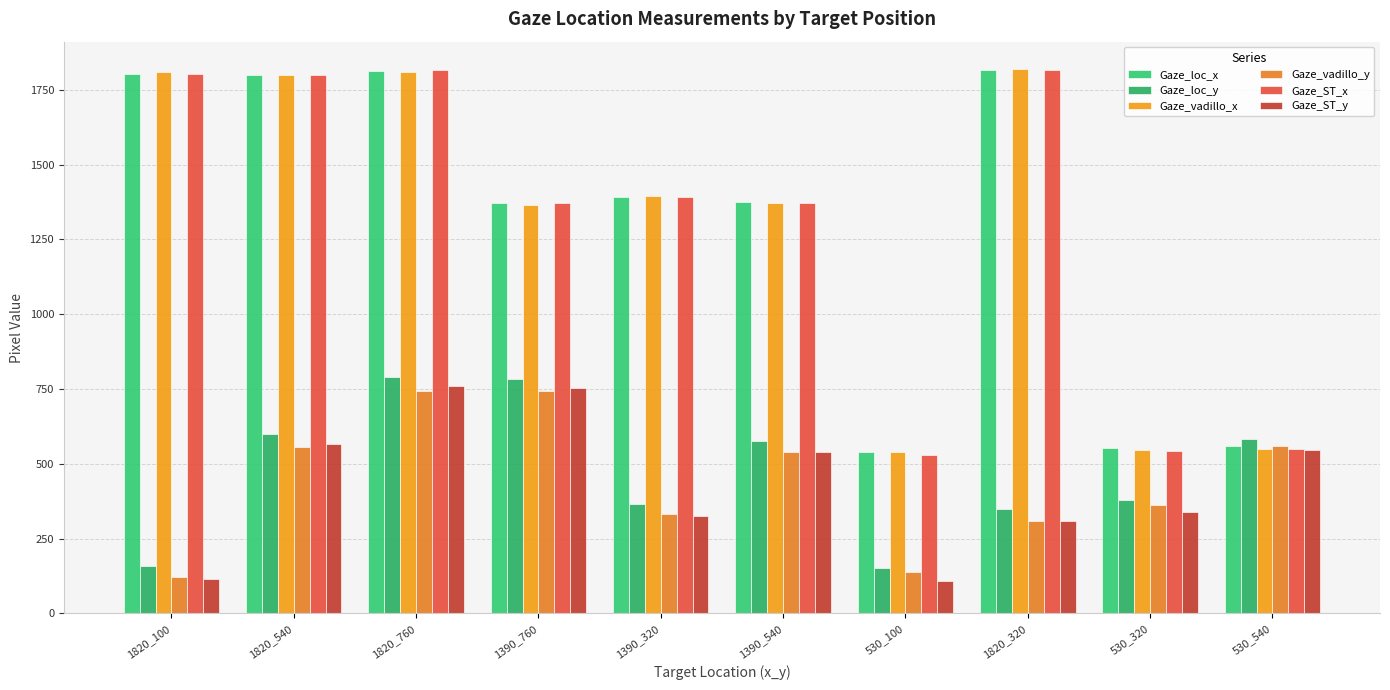

At how many categories does at least one series exceed 321?

10